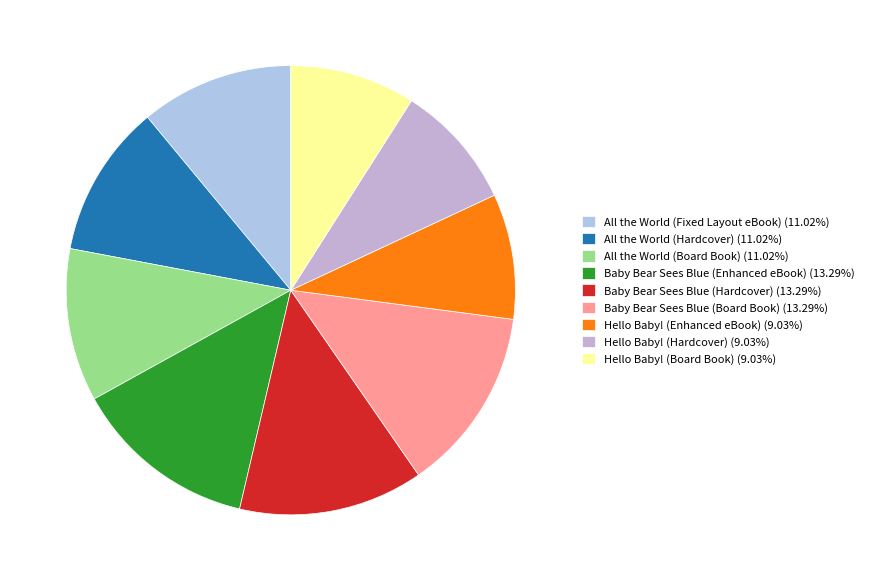

Do Baby Bear Sees Blue (Hardcover) and All the World (Fixed Layout eBook) together represent more than half of the pie?

No